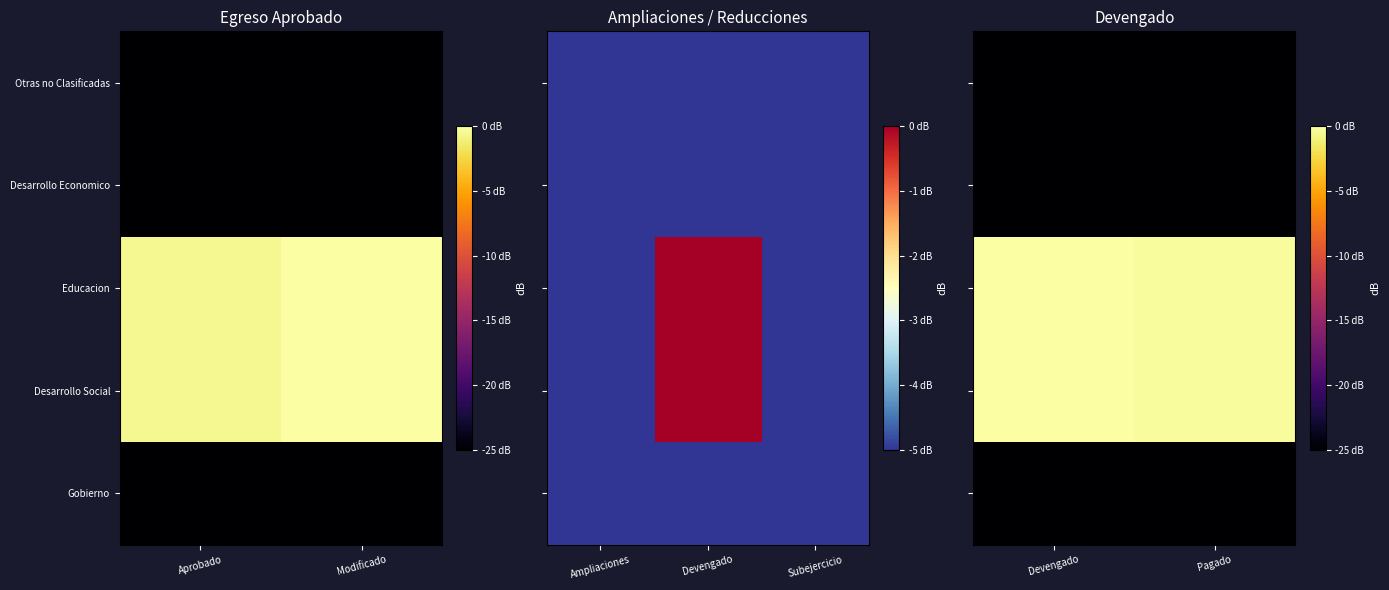

Is the value of Desarrollo Economico at Devengado greater than the value of Otras no Clasificadas at Pagado?

No